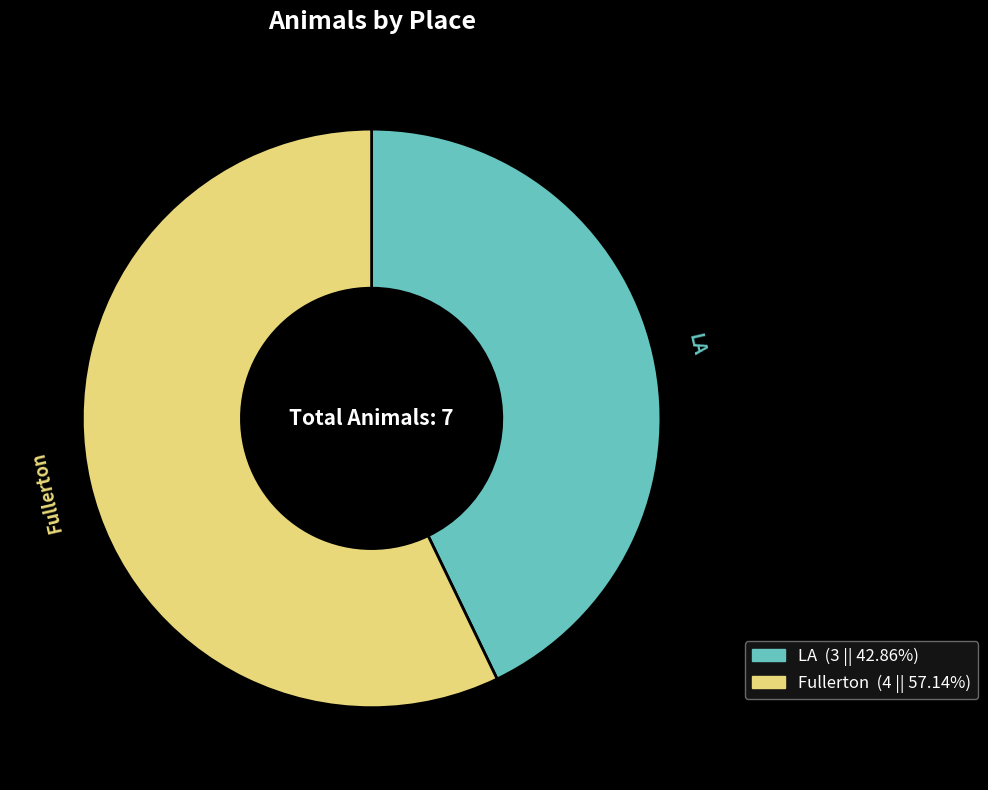

Which category has the smallest portion of the pie?

LA